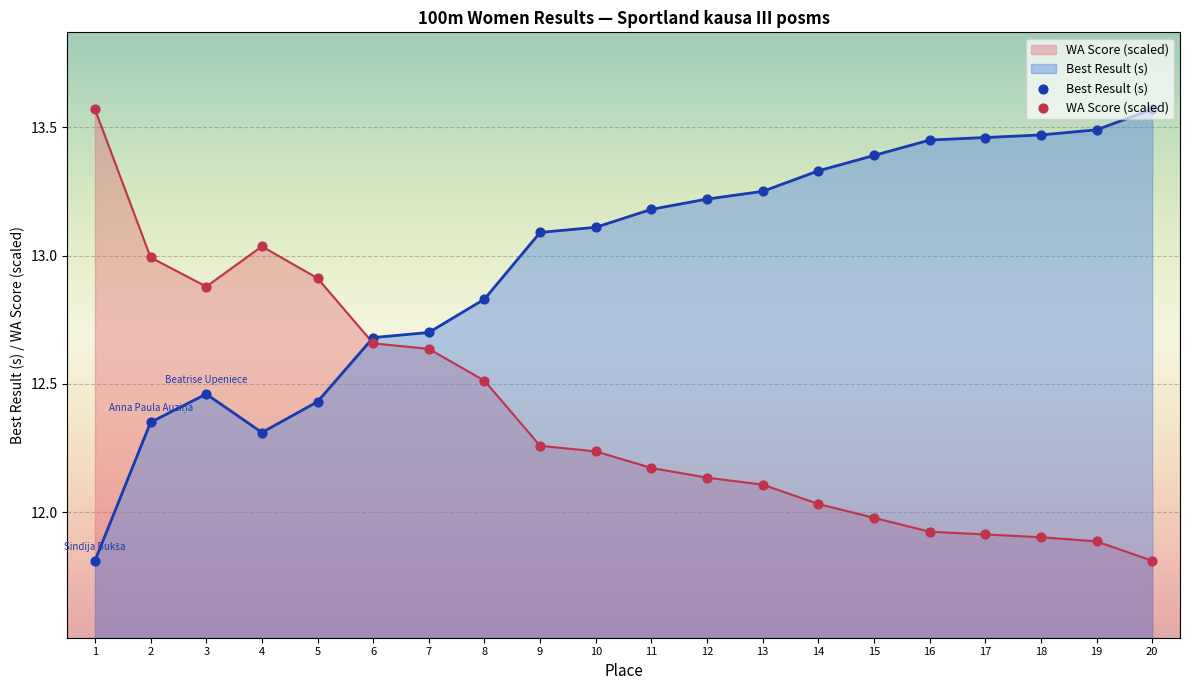

What are all the series names shown in the legend?

Best Result, WA Score